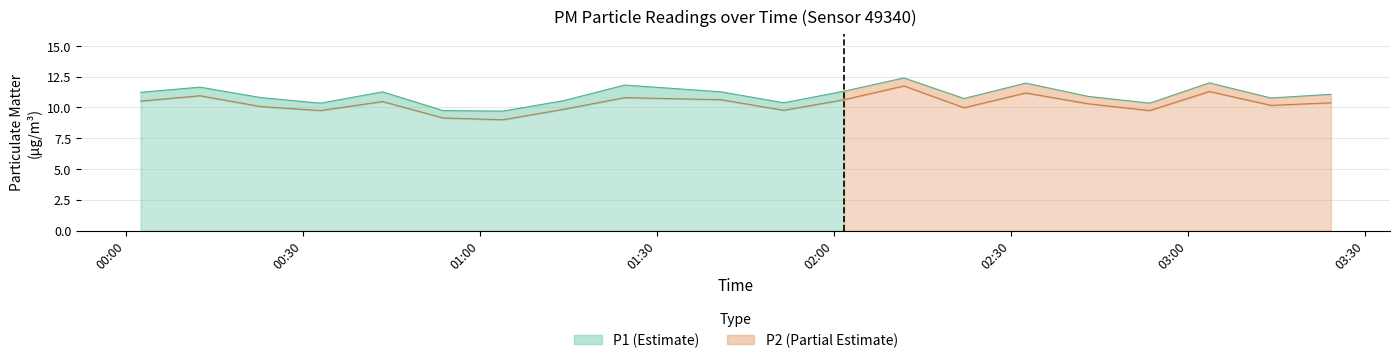

In P1, how many points are lower than both neighbors (excluding endpoints)?

6